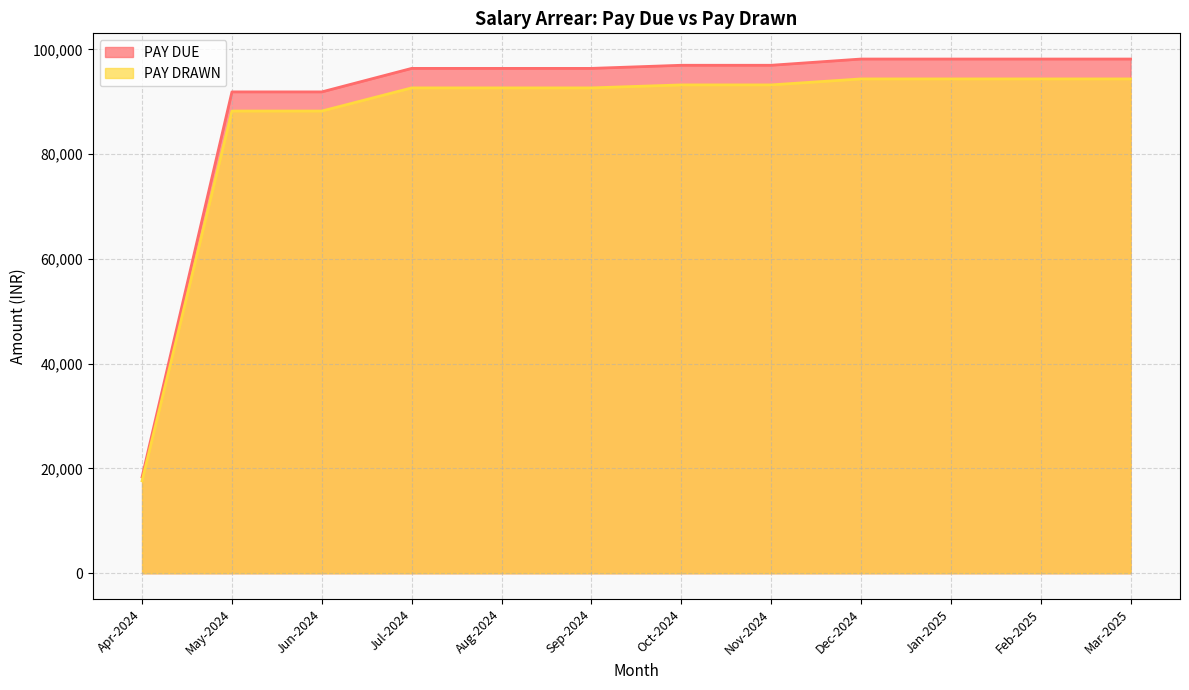

What is the value of the PAY DRAWN point at the 9th from the left?

94380